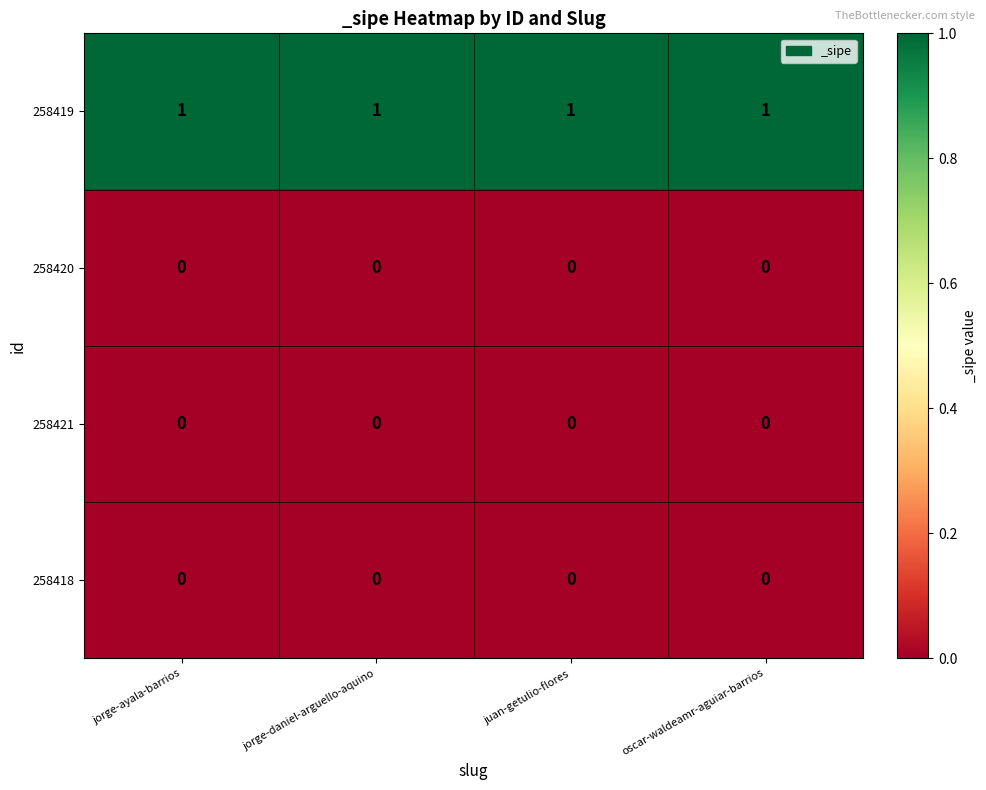

What is the total value across all series at juan-getulio-flores?

1